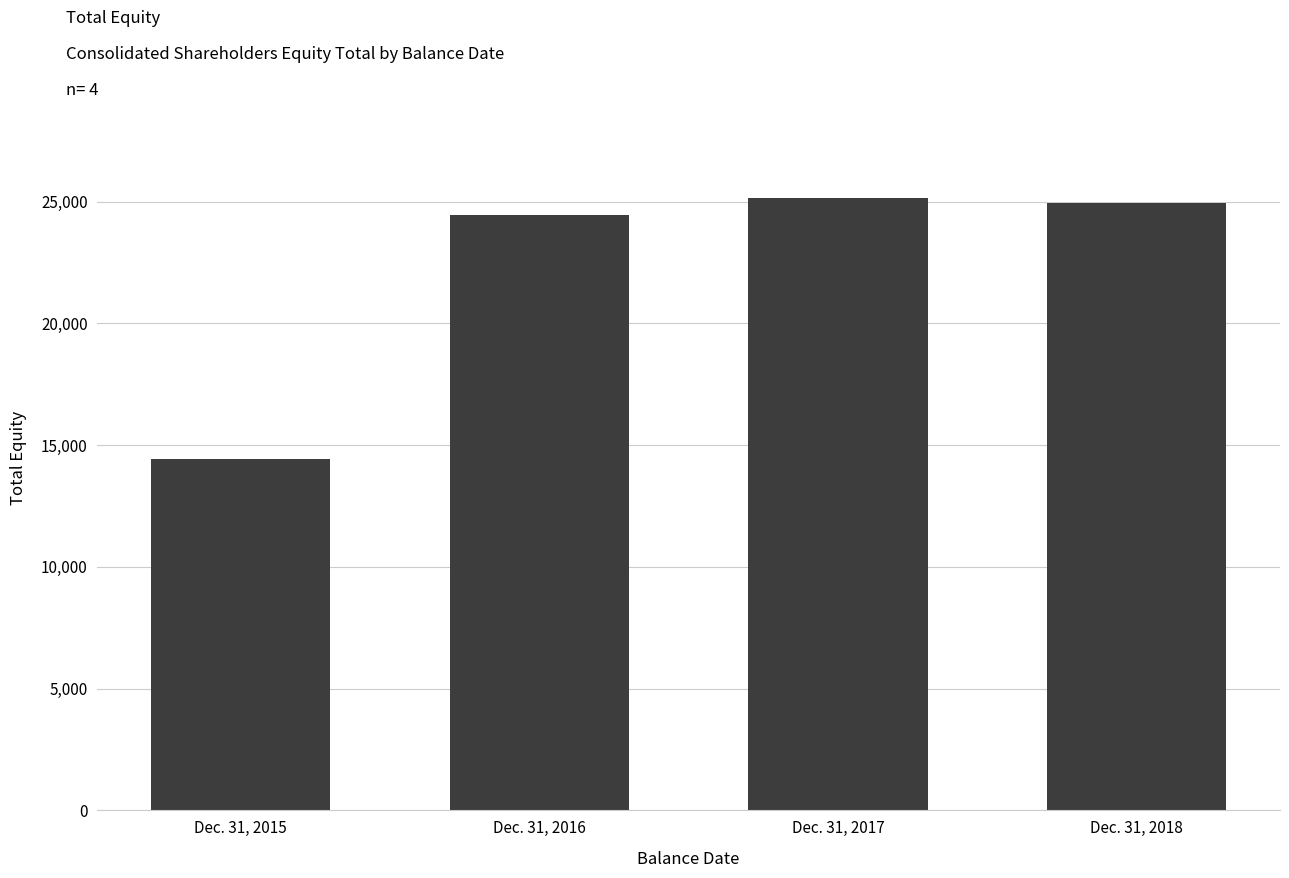

Which label corresponds to the smallest value in the chart?

Dec. 31, 2015